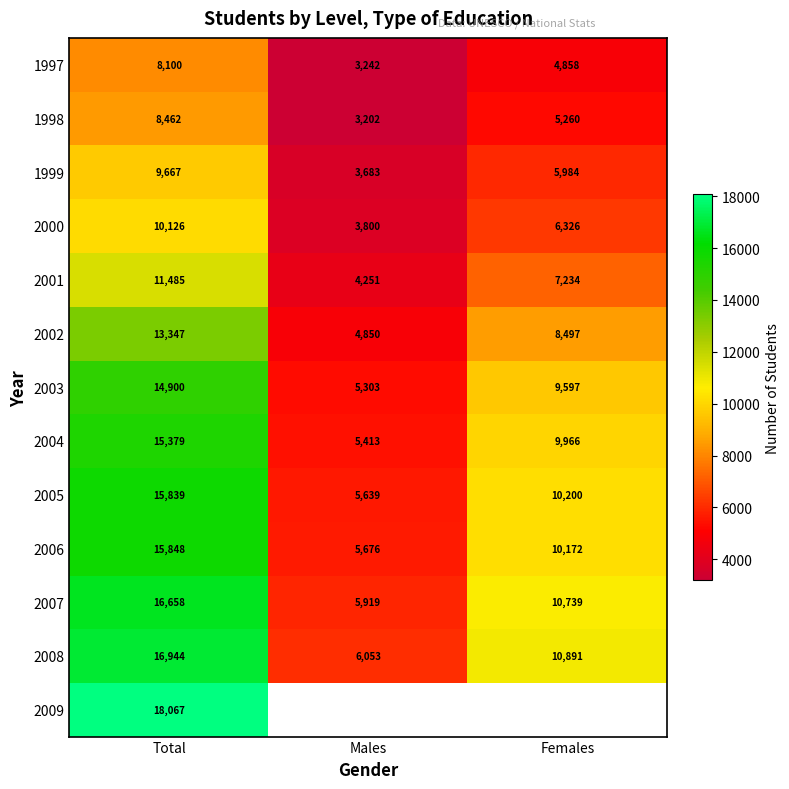

At which category is the sum across all series the highest?

Total